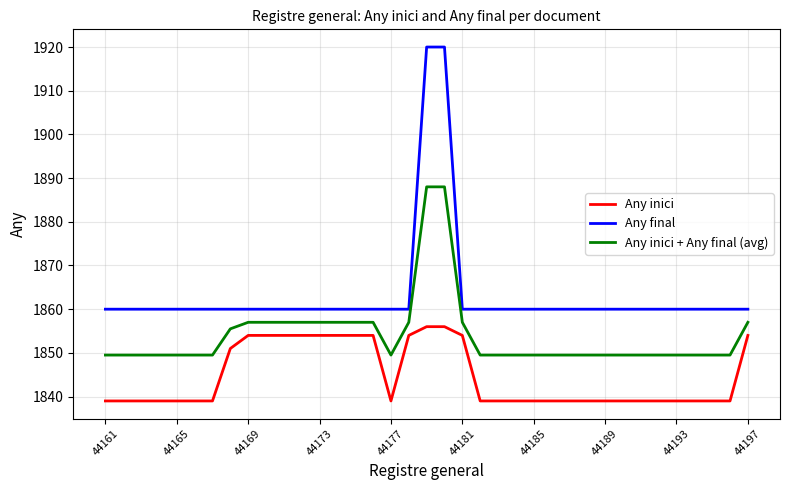

True or false: Any inici + Any final (avg) and Any inici intersect in this chart.

False